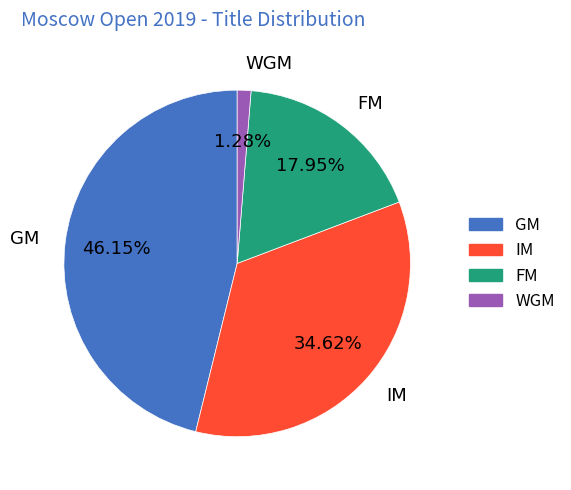

Which has a higher value, IM or GM?

GM